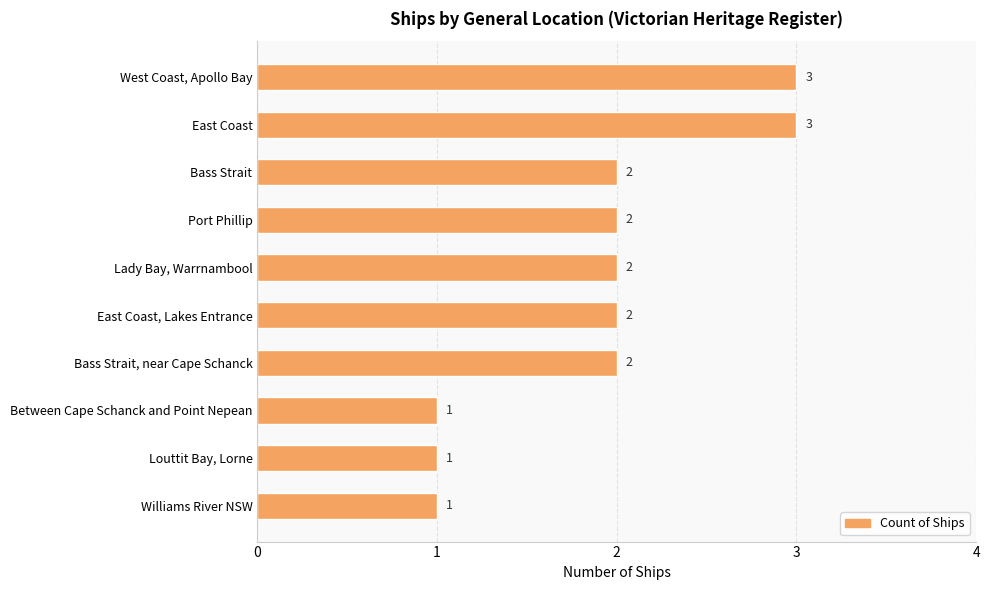

What is the smallest value displayed?

1